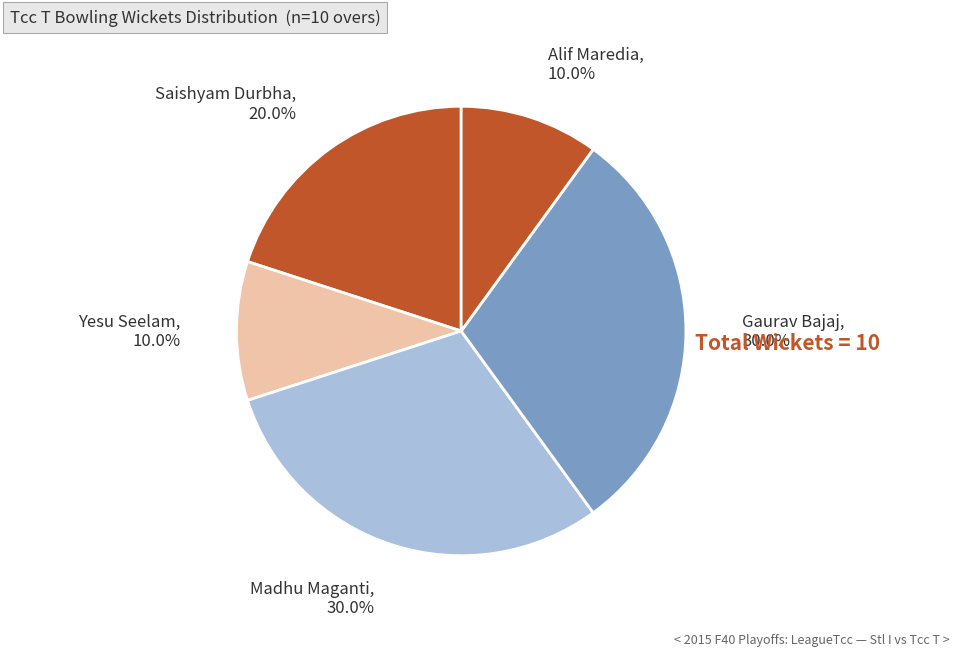

Which has a higher value, Saishyam Durbha or Yesu Seelam?

Saishyam Durbha